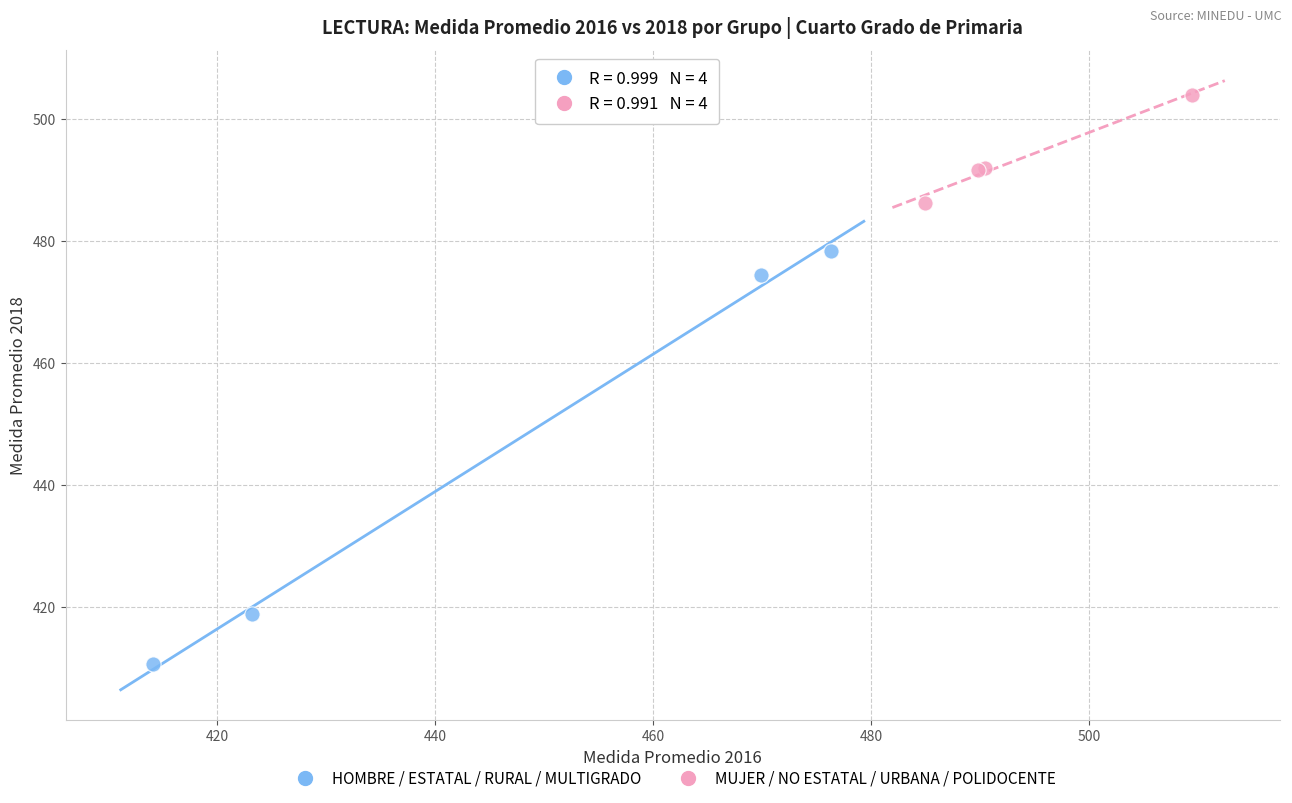

Which series has the widest spread of Y values?

HOMBRE / ESTATAL / RURAL / MULTIGRADO